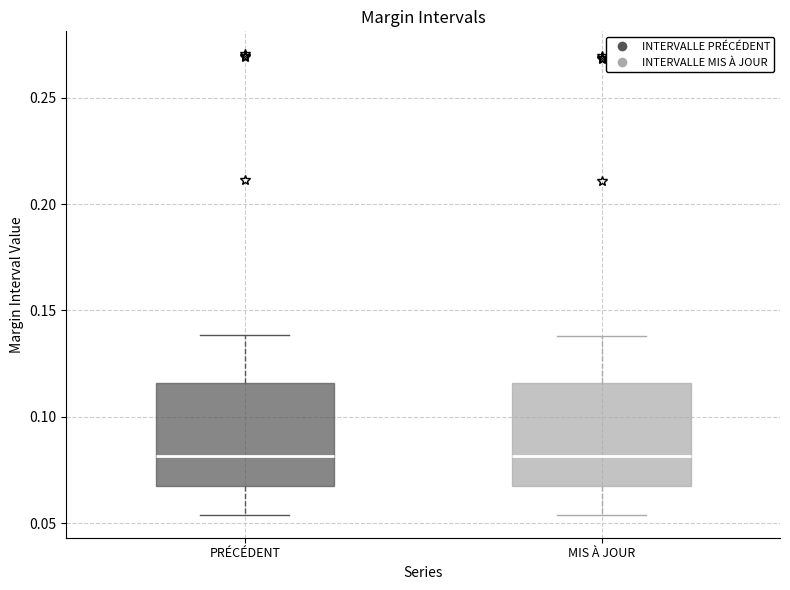

Reading left to right, transcribe this box plot: for each box, give where its median line is, the range the box spans, and where its two whiskers end, as read against the y-axis. The values are not printed on the chart, so give them approximately, as read against the axis.

PRÉCÉDENT: median 0.080, box 0.070 to 0.115, whiskers 0.055 to 0.140
MIS À JOUR: median 0.080, box 0.065 to 0.115, whiskers 0.055 to 0.140